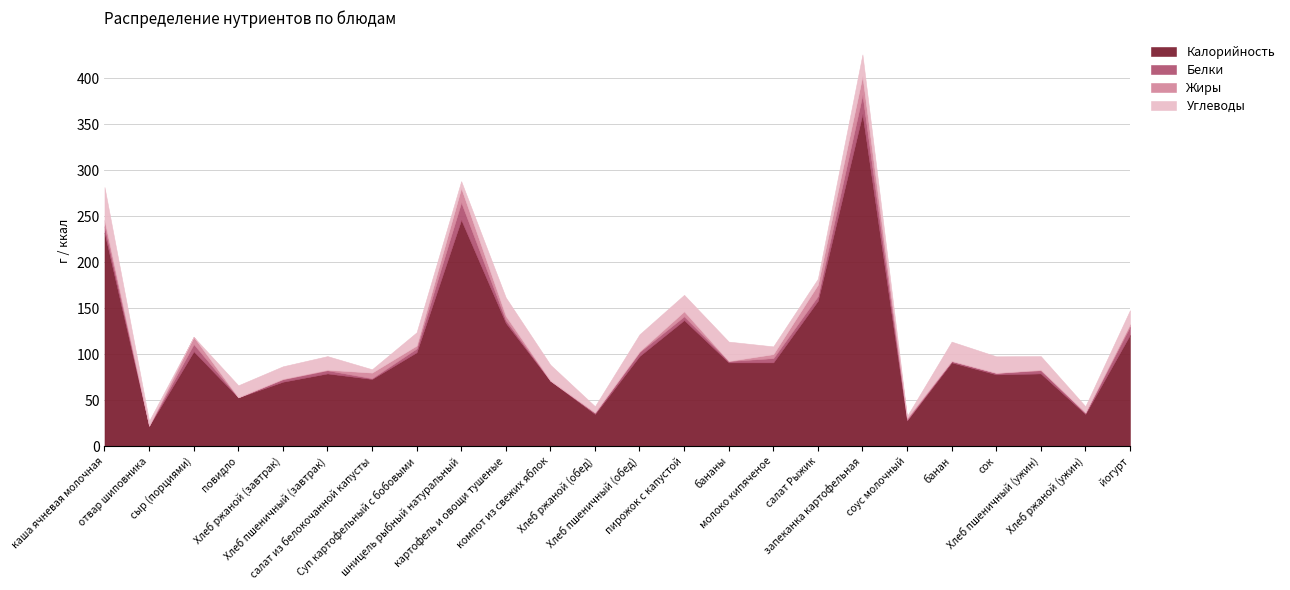

What are all the series names shown in the legend?

Калорийность, Белки, Жиры, Углеводы